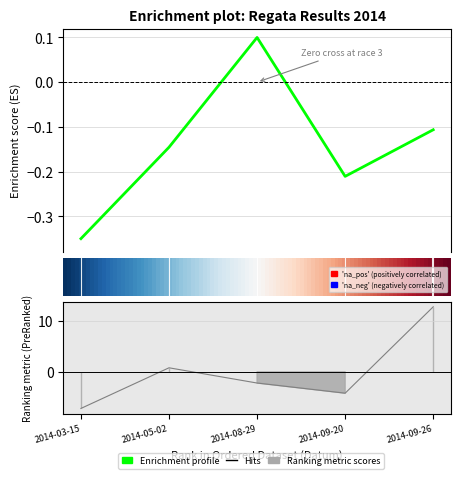

The value of Body at 2014-09-20 is -0.2. True or false?

True